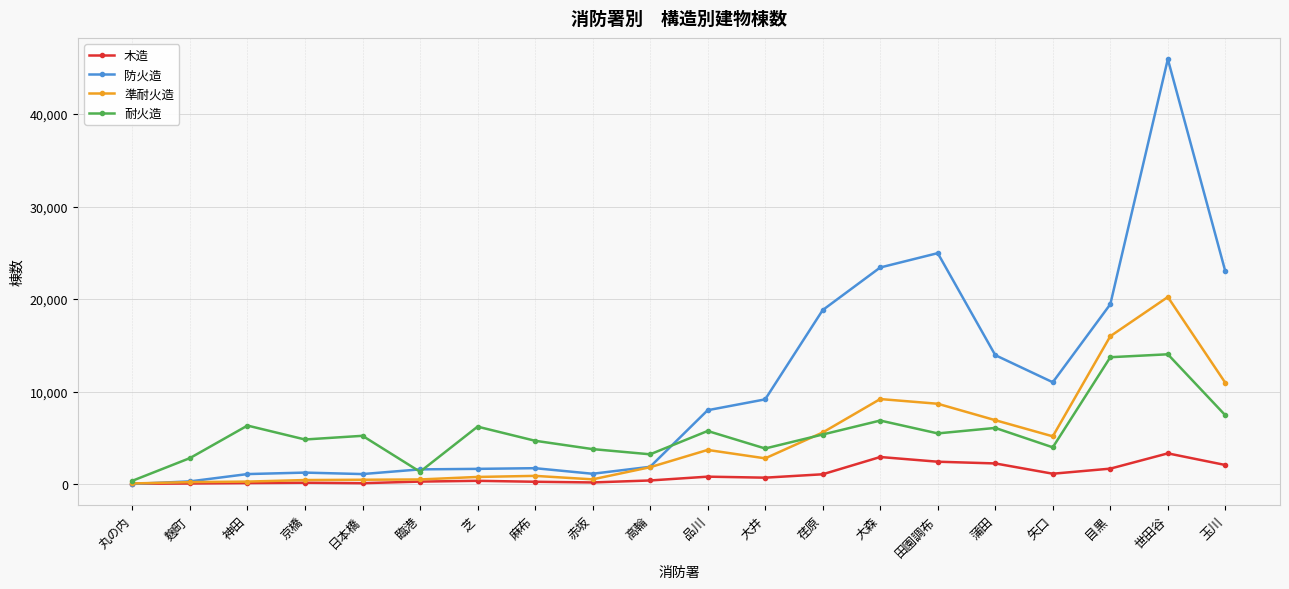

The value of 準耐火造 at 目黒 is 15989. True or false?

True